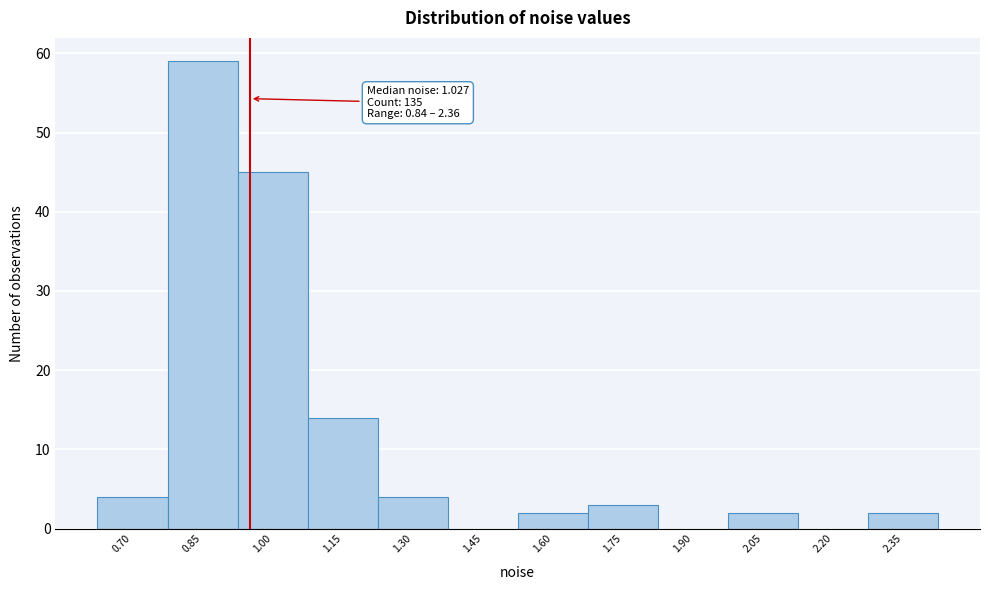

Reading left to right, transcribe all the data shown in this chart.

0.70=4	0.85=59	1.00=45	1.15=14	1.30=4	1.45=0	1.60=2	1.75=3	1.90=0	2.05=2	2.20=0	2.35=2